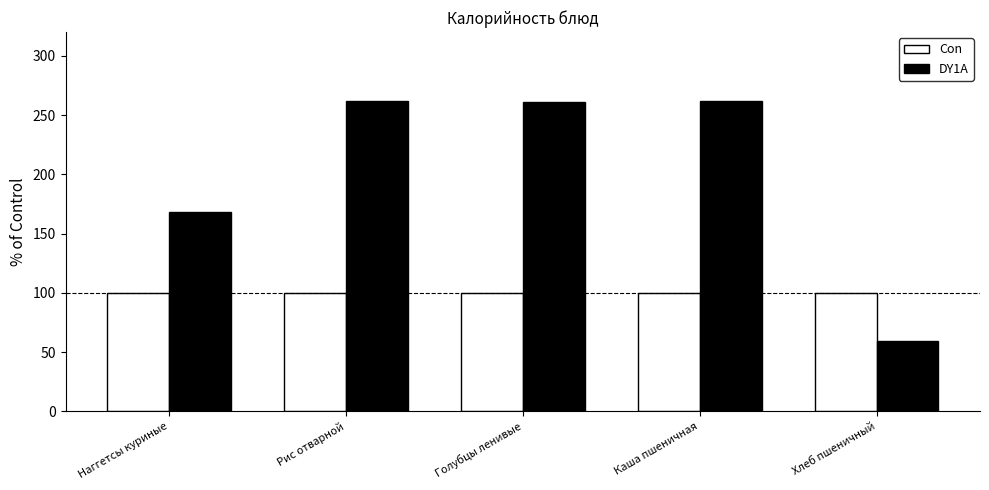

What are all the series names shown in the legend?

Con, DY1A